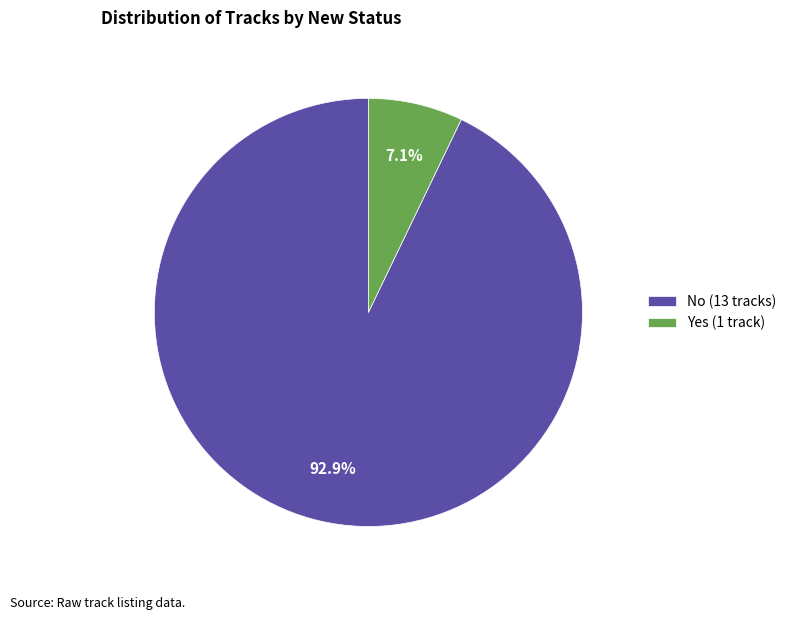

How many segments does this pie chart have?

2